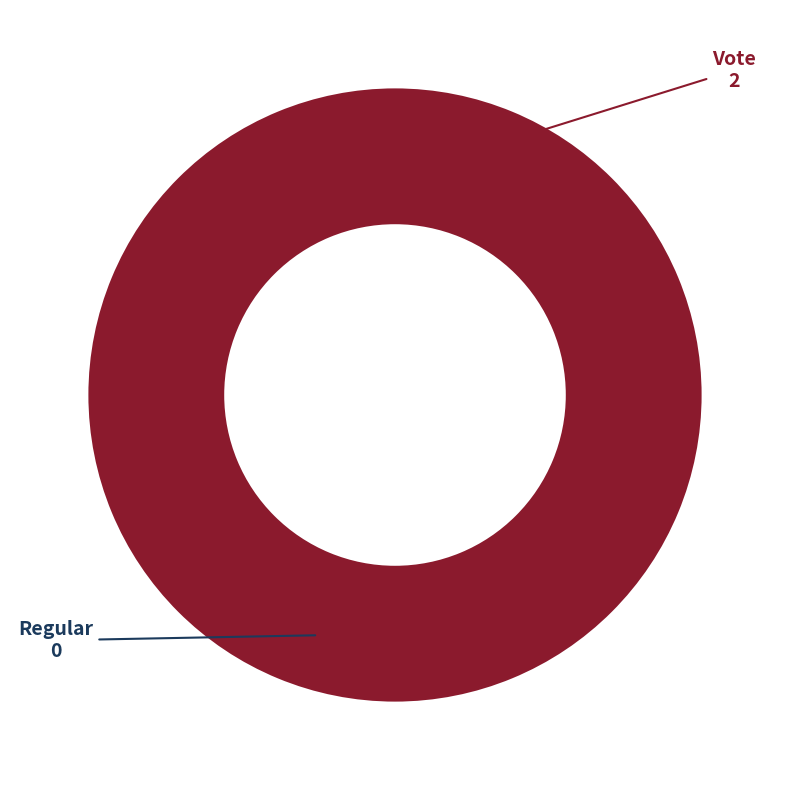

Is it true that Vote is 100% of the pie?

True